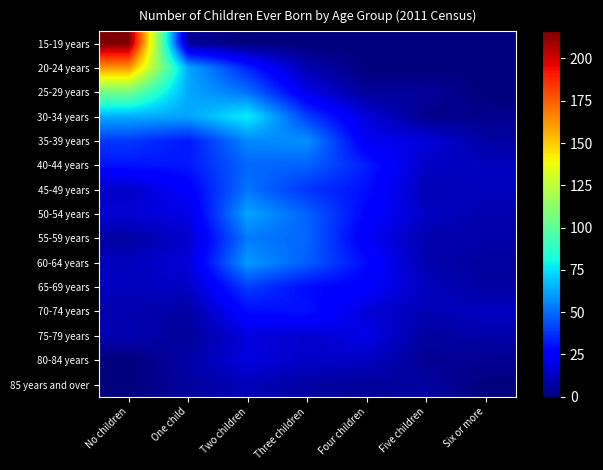

Rank the series at No children from lowest to highest value.

80-84 years, 85 years and over, 55-59 years, 70-74 years, 75-79 years, 60-64 years, 65-69 years, 45-49 years, 50-54 years, 40-44 years, 35-39 years, 30-34 years, 25-29 years, 20-24 years, 15-19 years